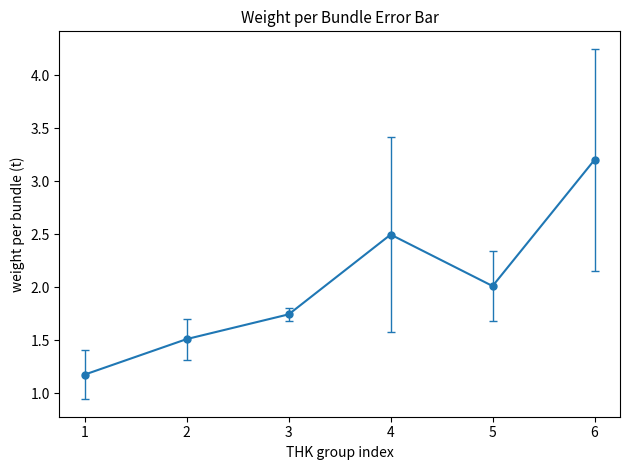

What is the value of the 6th point from the left?

3.2